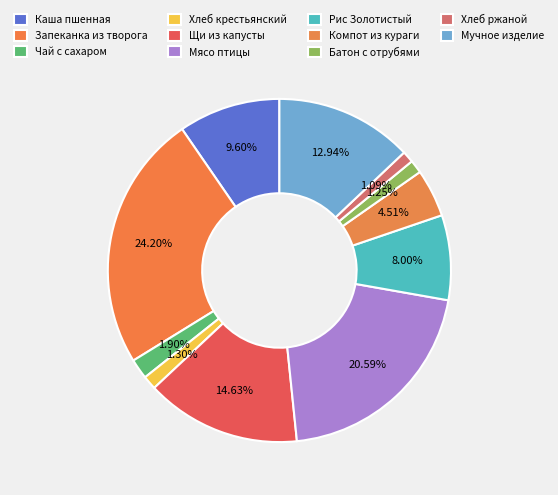

How many segments does this pie chart have?

11